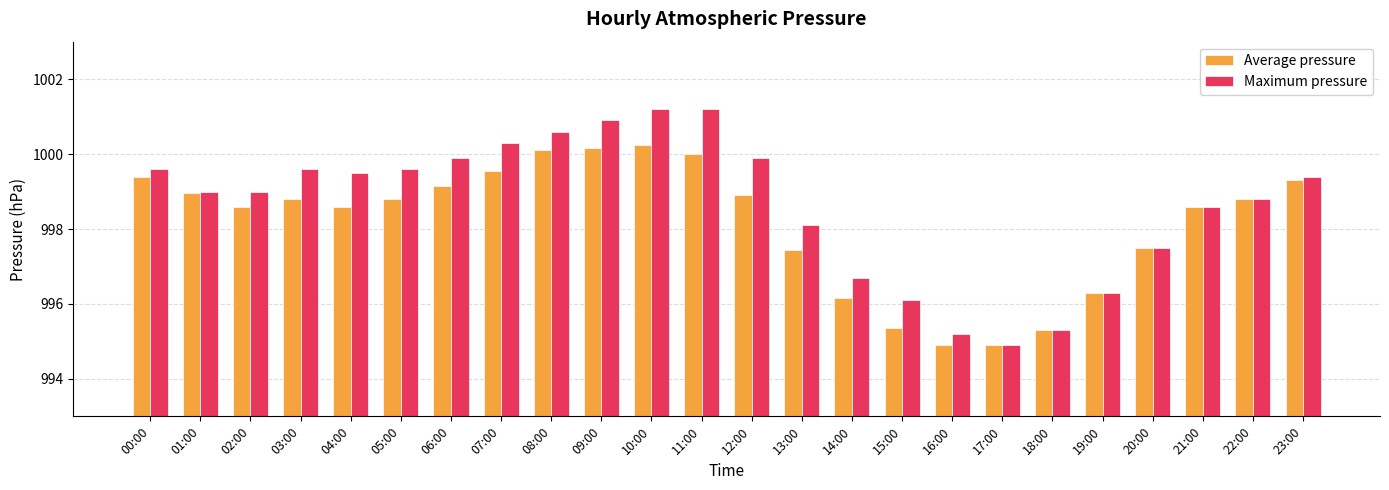

Read the Average pressure value at 19:00.

996.3